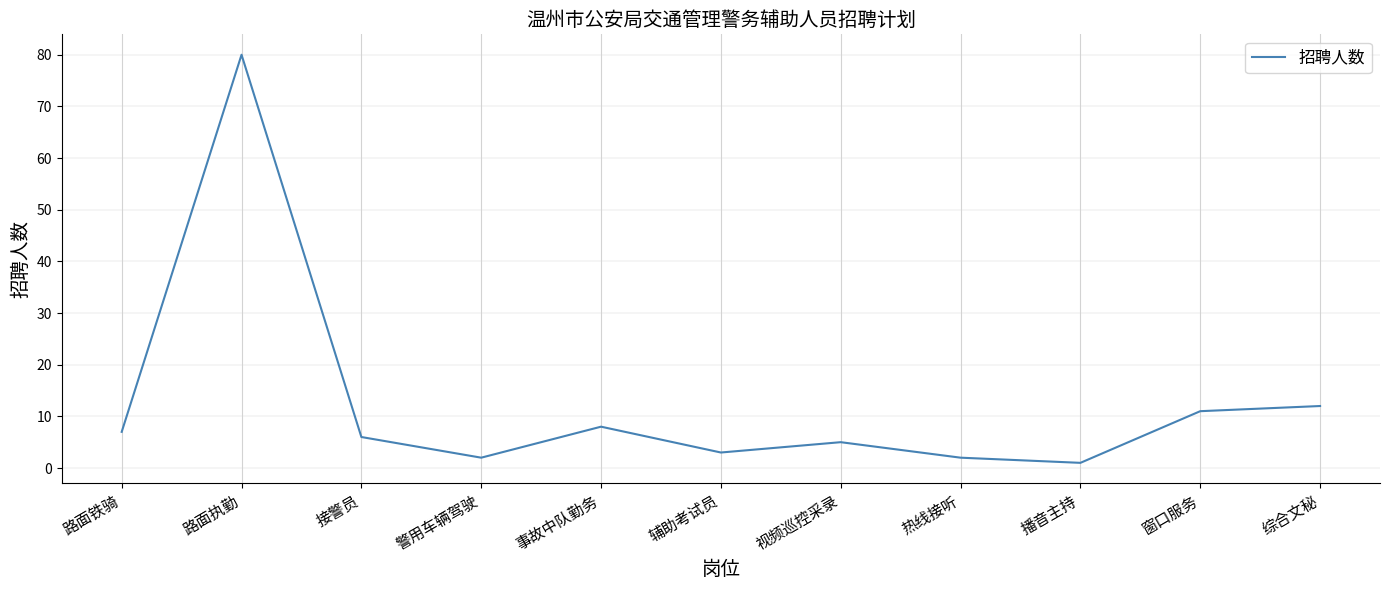

True or false: there are more than 0 points higher than both neighbors.

True